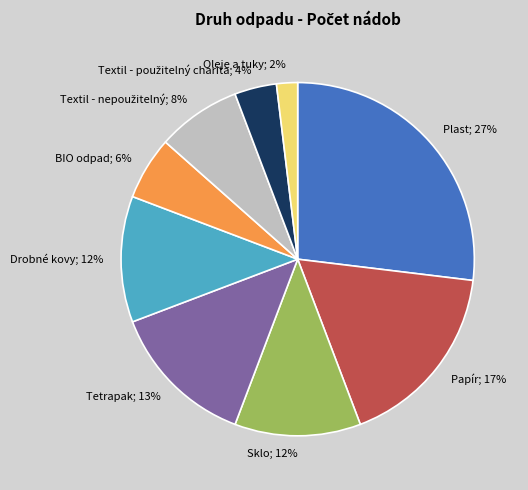

To the nearest percent, what is the average slice percentage?

11%